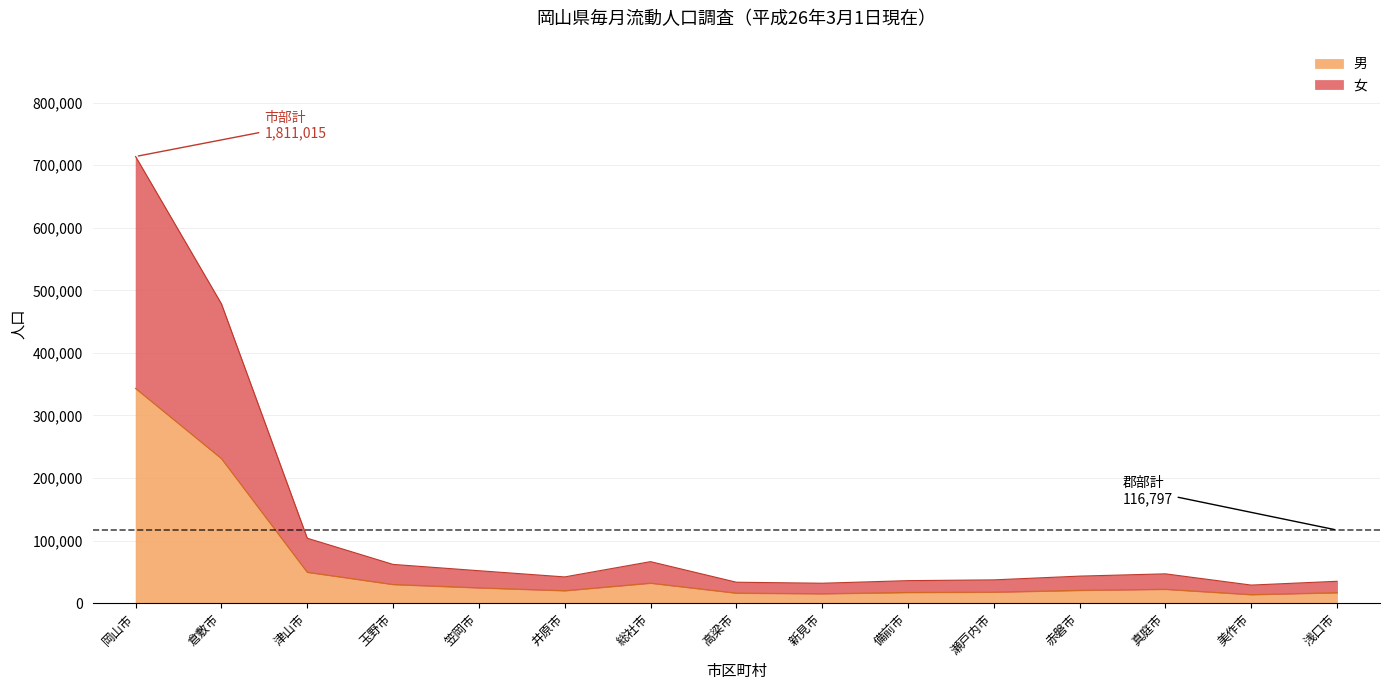

At which category is the sum across all series the highest?

岡山市